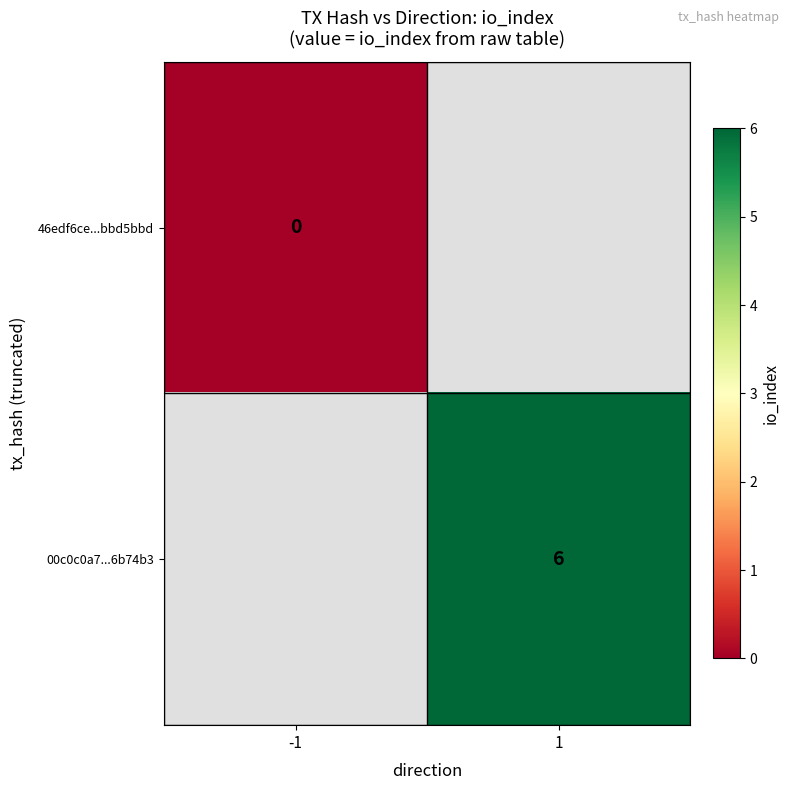

The value of 00c0c0a7...6b74b3 at 1 is 6. True or false?

True